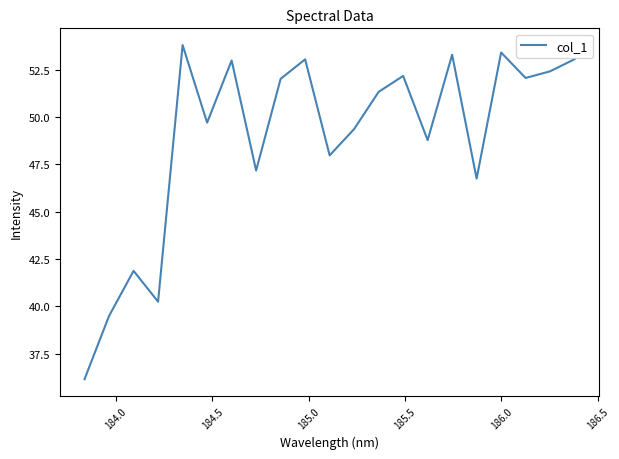

What is the difference between the maximum and minimum values?

17.6